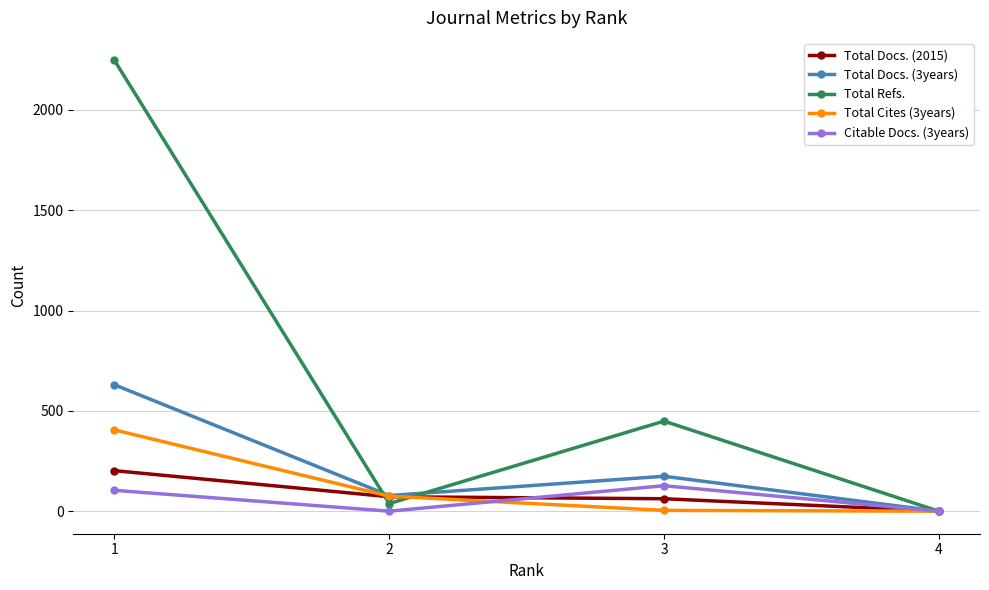

Which series has the largest total across all categories?

Total Refs.